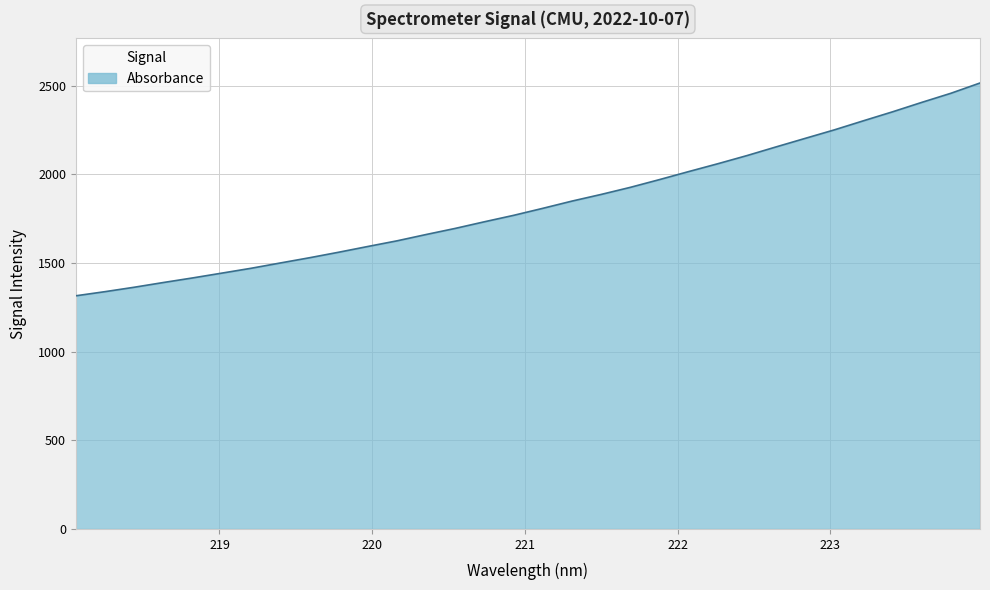

True or false: there are more than 2 points higher than both neighbors.

False